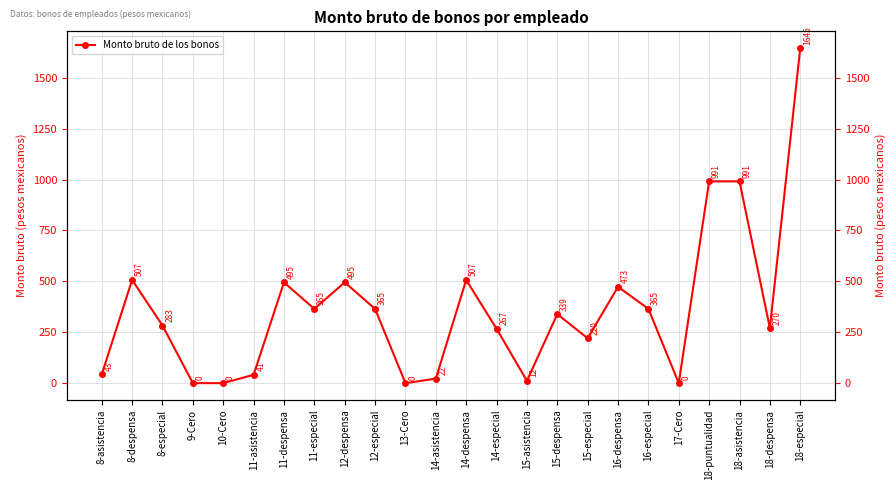

The chart shows a value of 0.0 at 13-Cero. True or false?

True